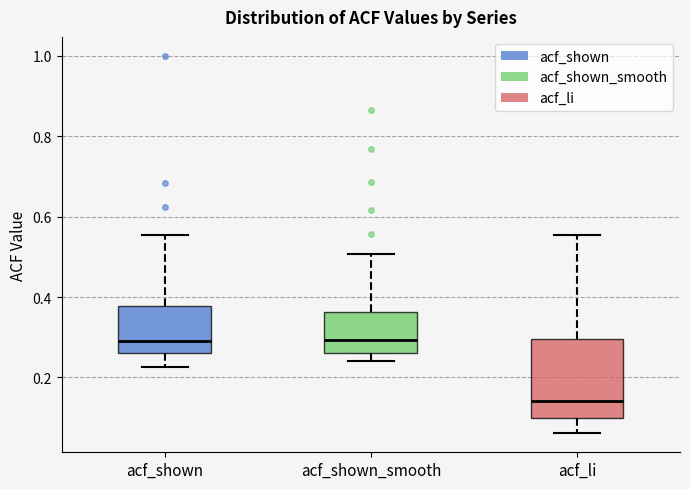

Which box is the tallest, from its lower edge to its upper edge?

acf_li